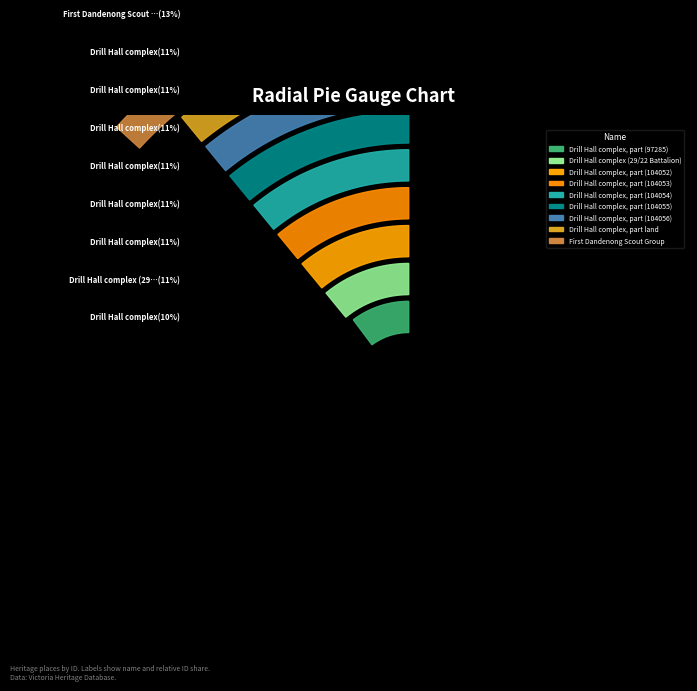

How many segments does this pie chart have?

9